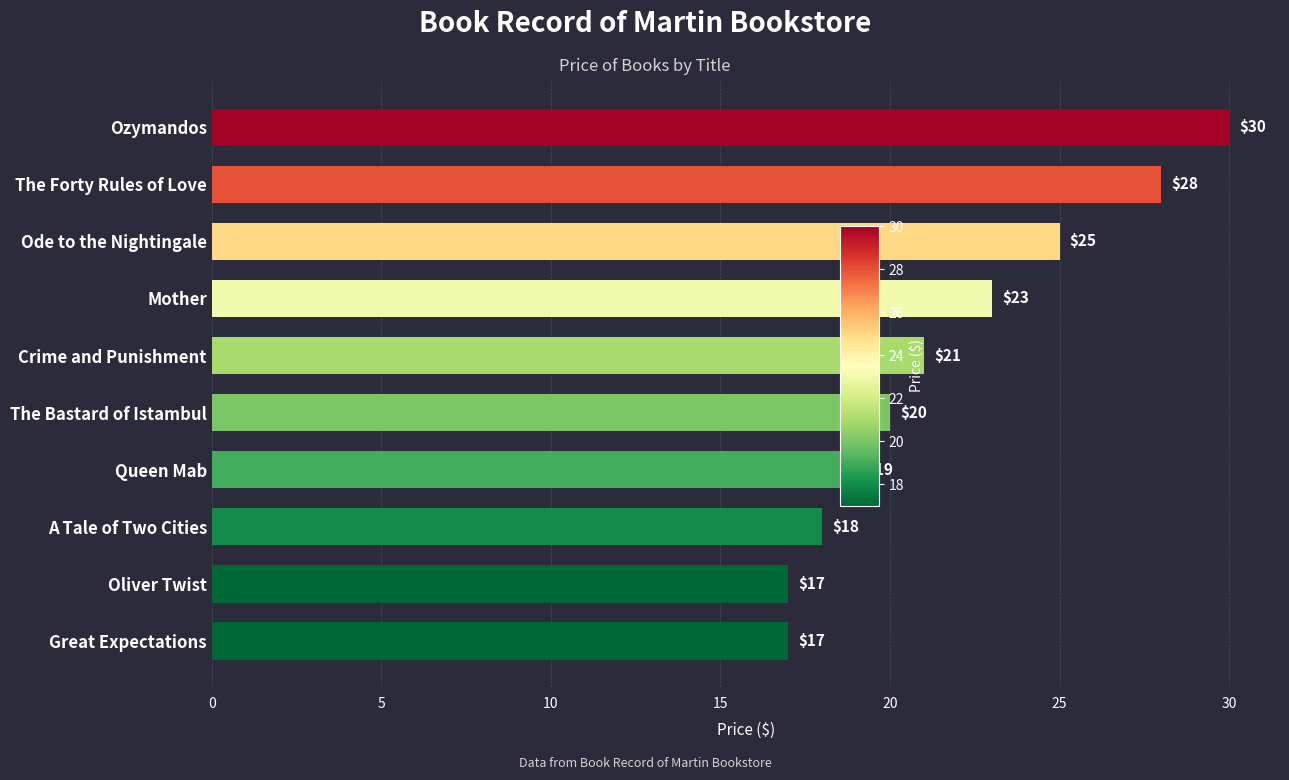

Is it true that the value at Queen Mab is 19?

True